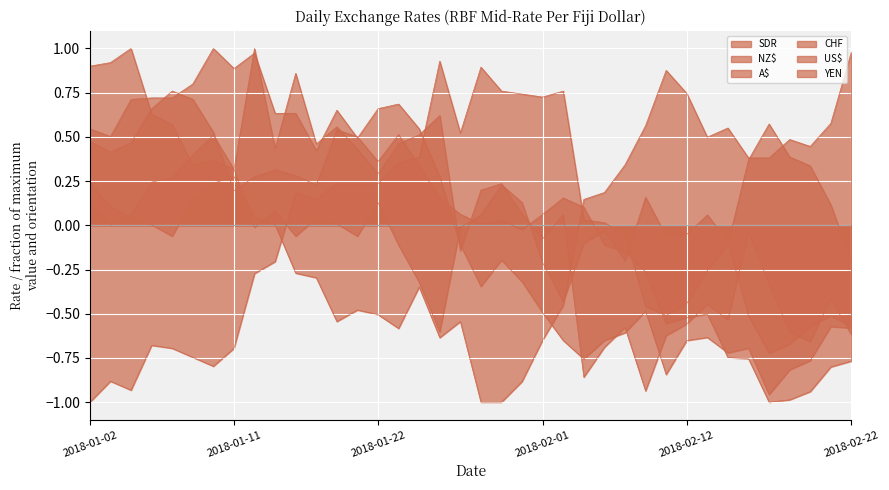

At which label does YEN first exceed 0?

2018-01-02